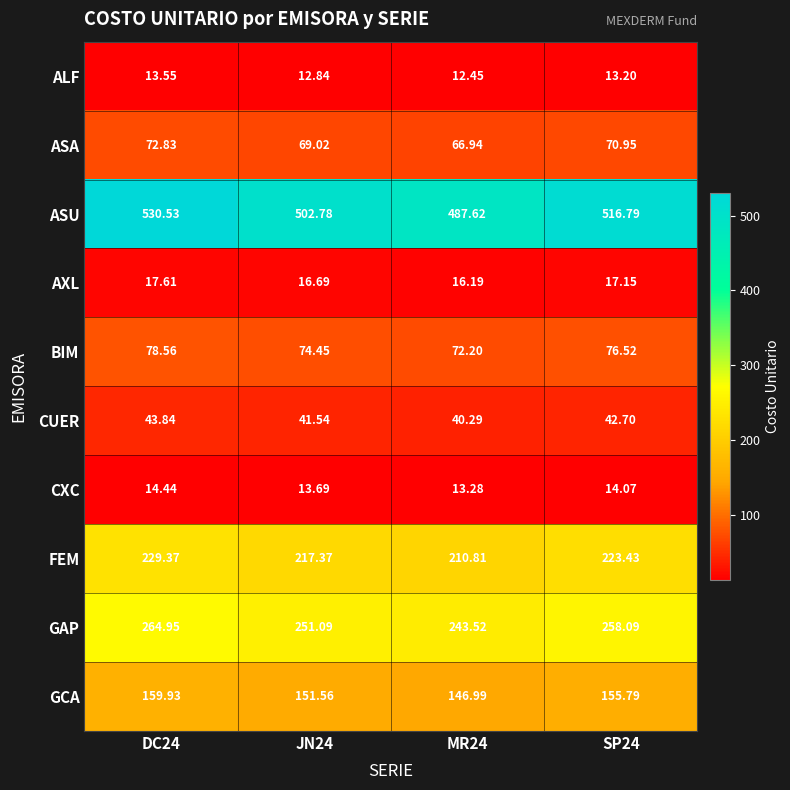

Is the value of GAP at SP24 greater than the value of BIM at MR24?

Yes